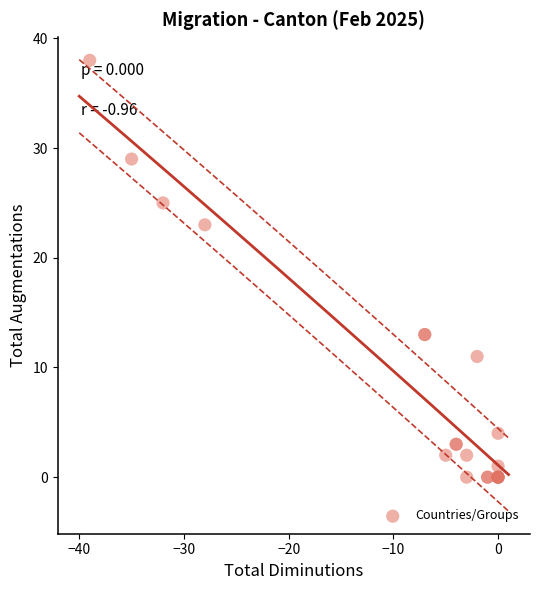

What Y value in the scatter plot is closest to 19?

23